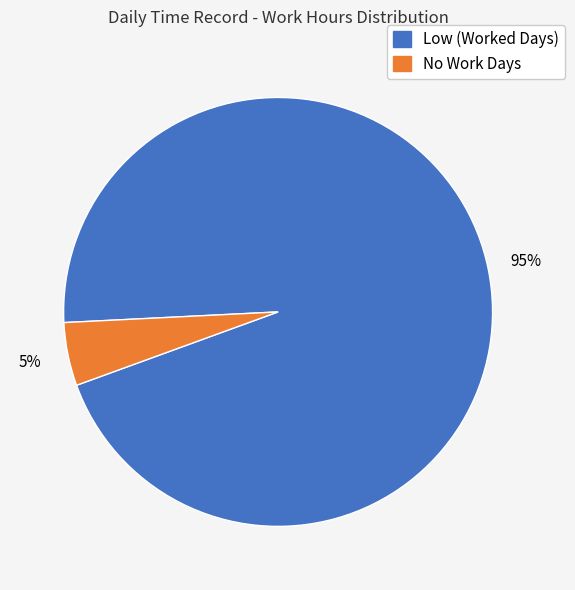

Is it true that No Work Days is 5% of the pie?

True